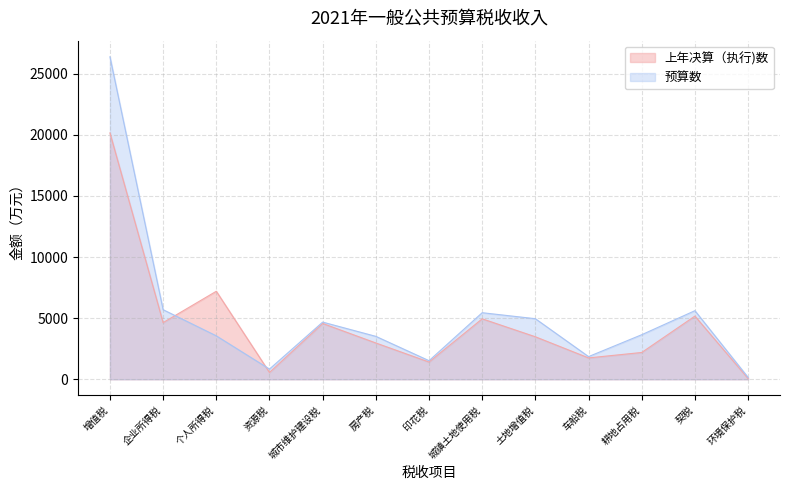

What is the approximate value of 上年决算（执行)数 at 企业所得税?

4633.1